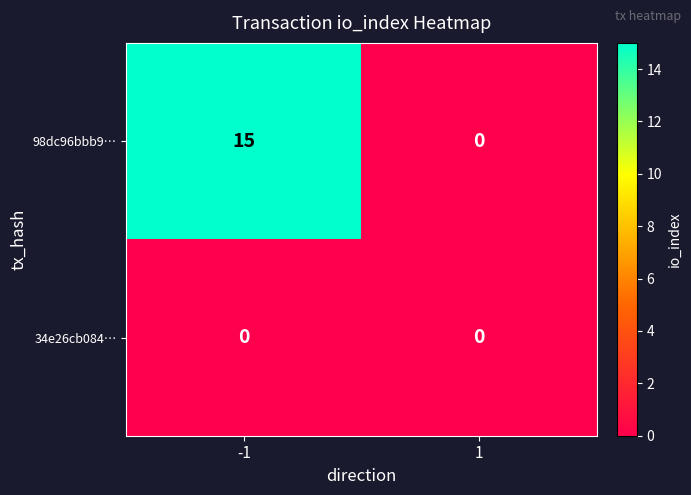

Which series has the largest range (max minus min)?

98dc96bbb9…